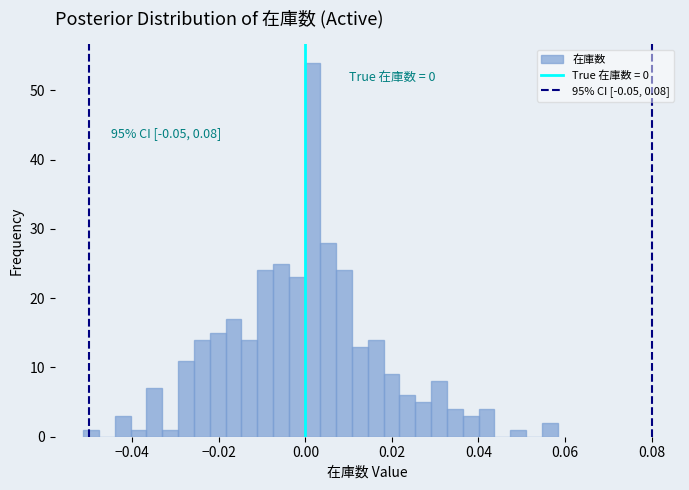

Read against the x-axis, roughly where is the centre of the tallest bar?

0.002